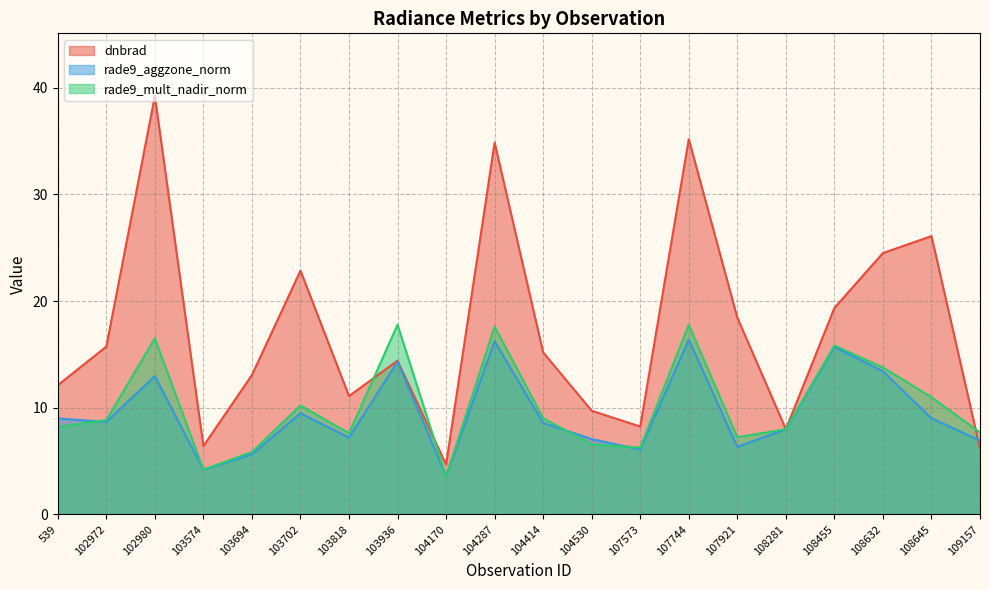

Read the dnbrad value at 108645.

26.1